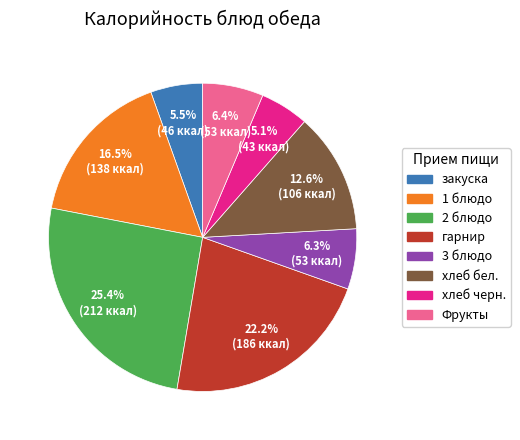

Is there a majority slice in this chart?

No